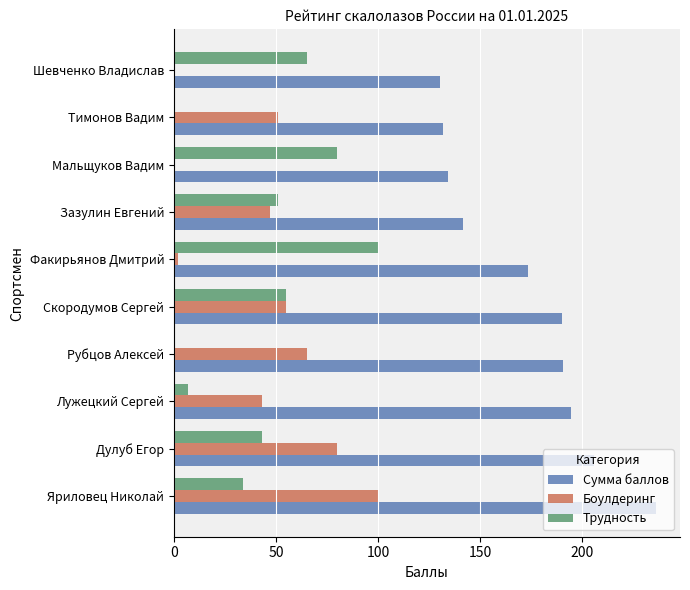

Which series has the largest total across all categories?

Сумма баллов